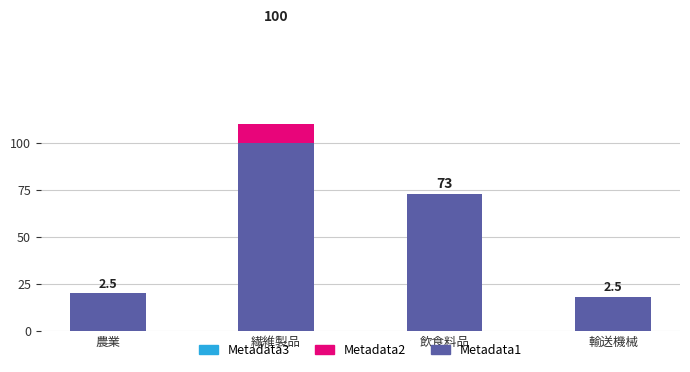

At which category is the sum across all series the highest?

繊維製品